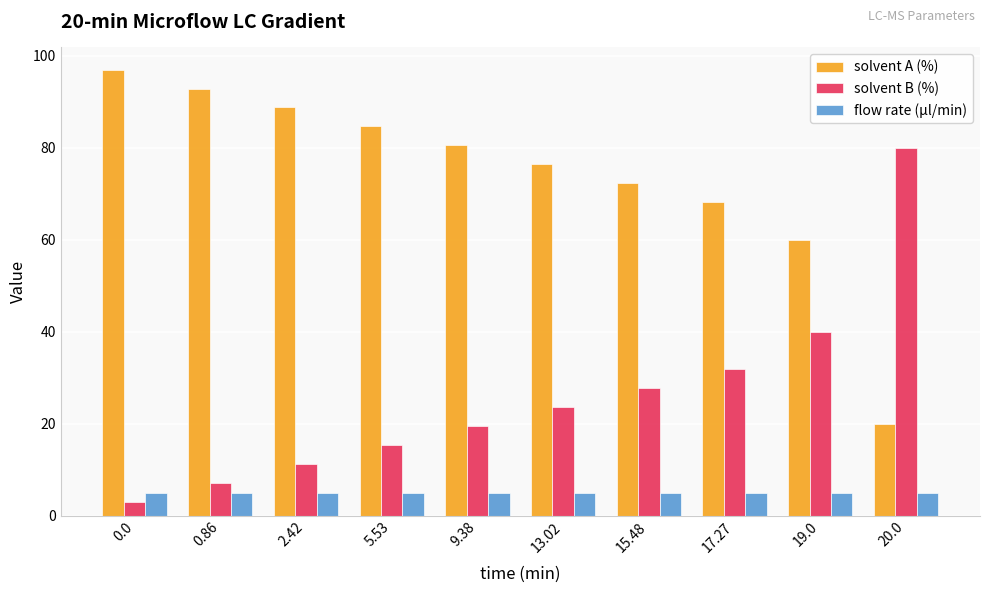

What is the minimum value shown in the chart?

3.0